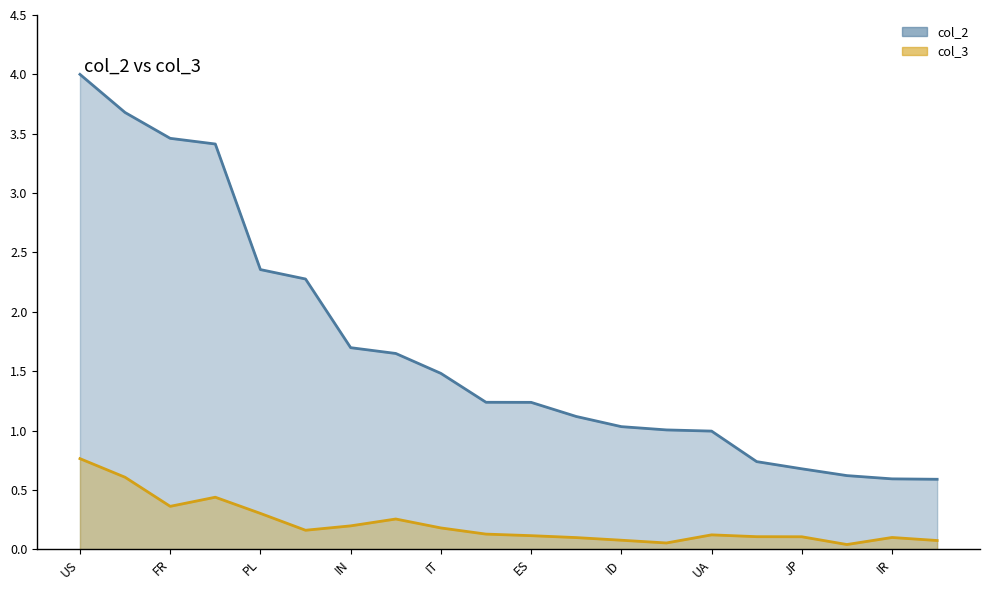

True or false: col_2 line and col_3 line intersect in this chart.

False